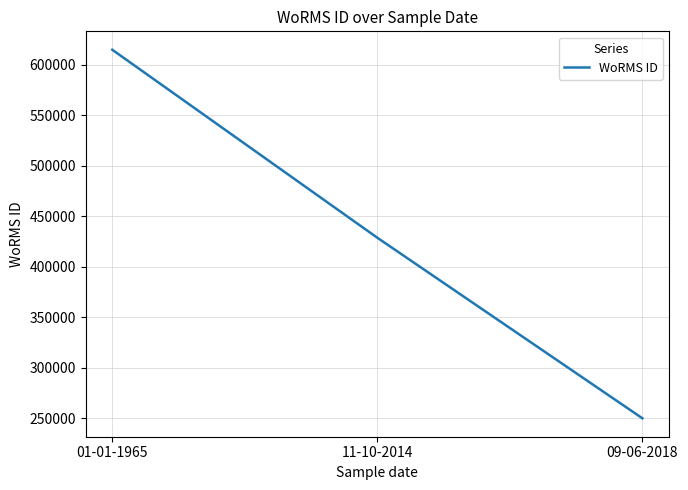

Which has a higher value, 11-10-2014 or 09-06-2018?

11-10-2014